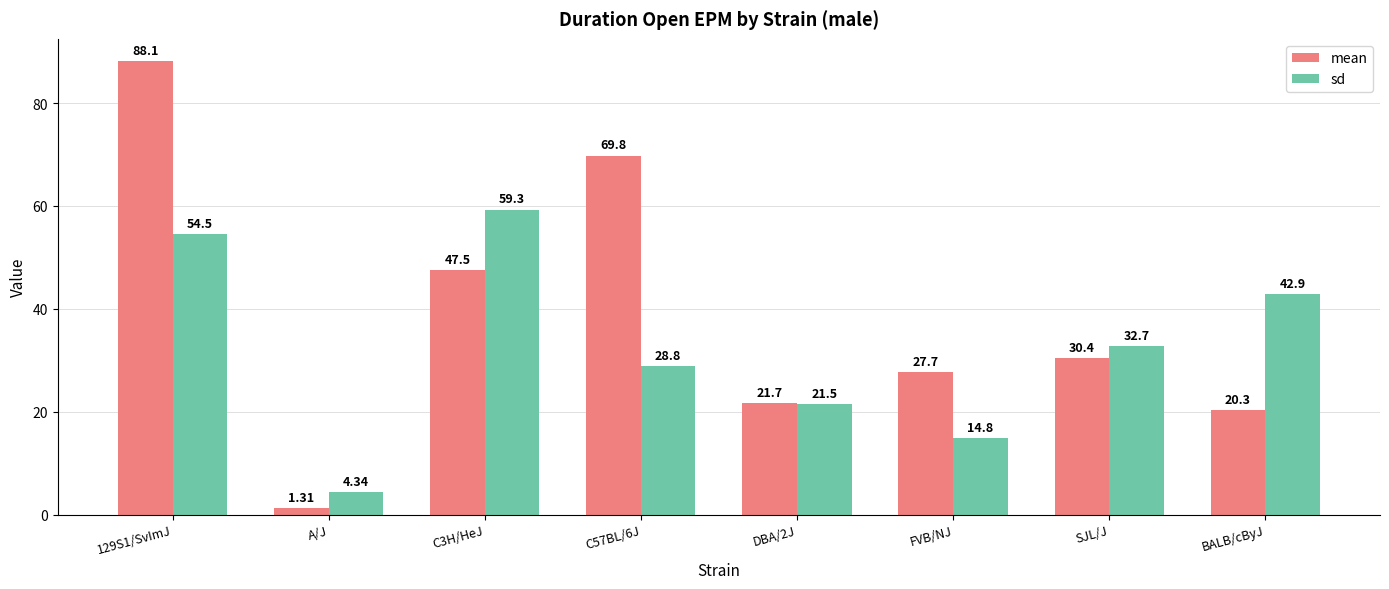

How many bars are there in total?

16